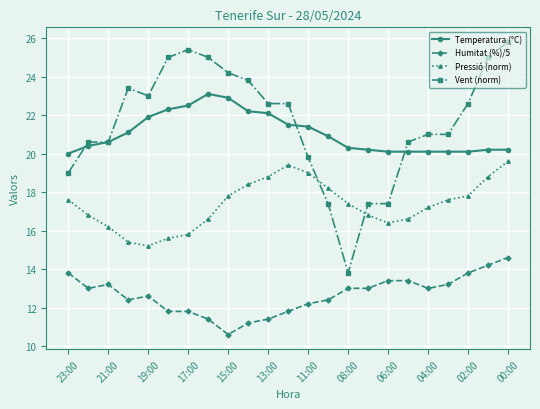

What is the value of the Pressió (norm) point at the 7th from the left?

15.8